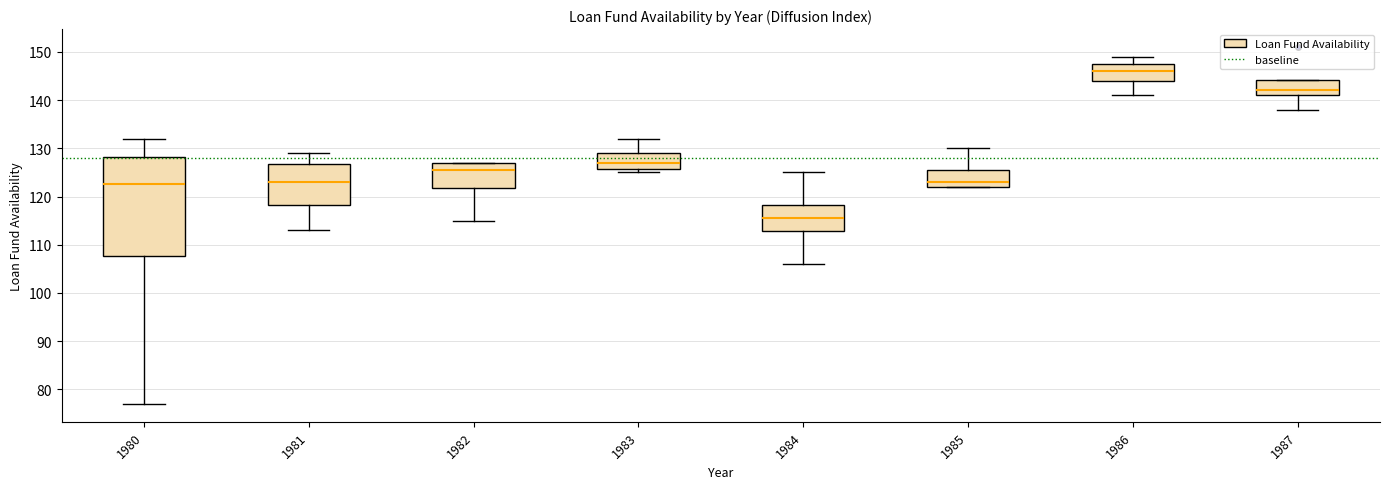

Reading left to right, read every box against the y-axis: the position of its median line, the range the box covers, and the ends of its whiskers. The values are not printed on the chart, so give them approximately, as read against the axis.

1980: median 123, box 108 to 128, whiskers 77 to 132
1981: median 123, box 118 to 127, whiskers 113 to 129
1982: median 126, box 122 to 127, whiskers 115 to 127
1983: median 127, box 126 to 129, whiskers 125 to 132
1984: median 116, box 113 to 118, whiskers 106 to 125
1985: median 123, box 122 to 126, whiskers 122 to 130
1986: median 146, box 144 to 148, whiskers 141 to 149
1987: median 142, box 141 to 144, whiskers 138 to 144